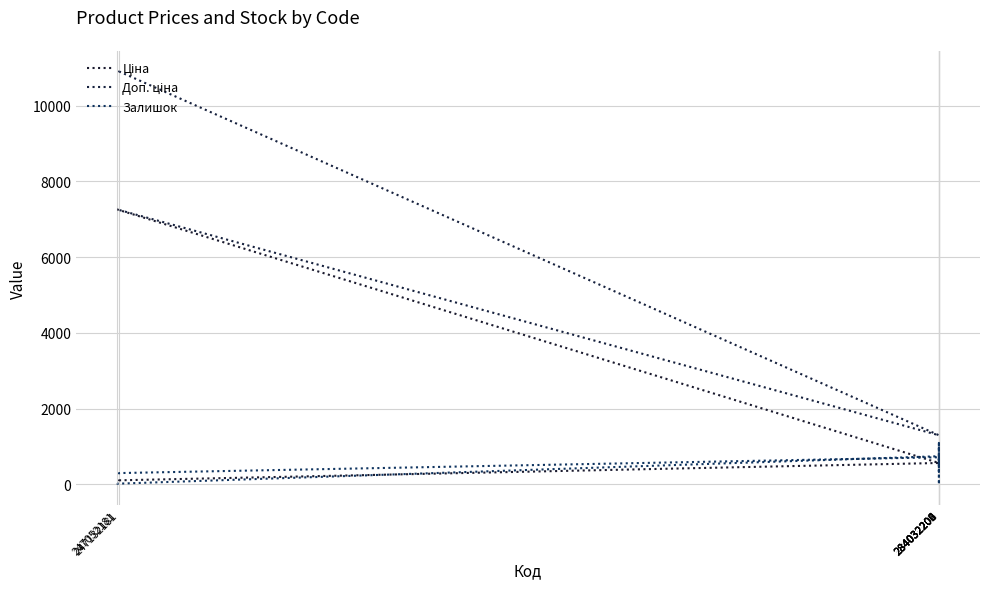

Reading right to left, extract all data points from this chart.

Ціна: 7258.9	7258.9	566.6	566.6	566.6	566.6	566.6	566.6	566.6	566.6	566.6	566.6	109.0	109.0
Доп. ціна: 7258.9	7258.9	1298.6	1298.6	1298.6	1298.6	1298.6	1298.6	1298.6	1298.6	1298.6	1298.6	10903.0	10903.0
Залишок: 21.0	20.0	745.0	553.0	1096.0	0.0	734.0	718.0	333.0	1054.0	792.0	717.0	300.0	270.0